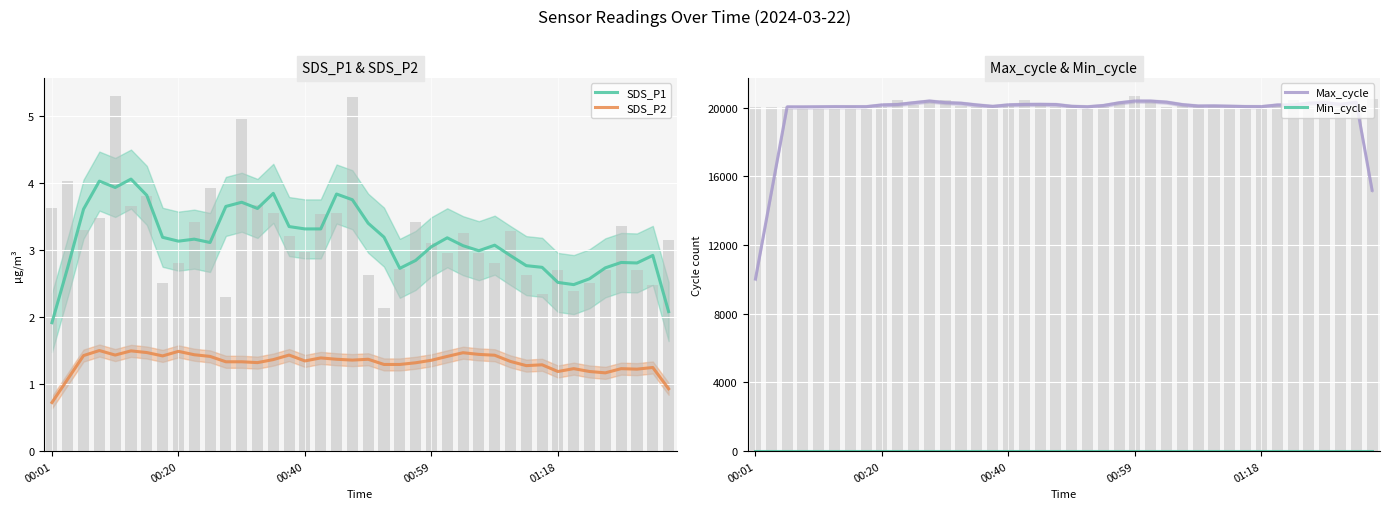

What is the minimum value shown in the chart?

0.7